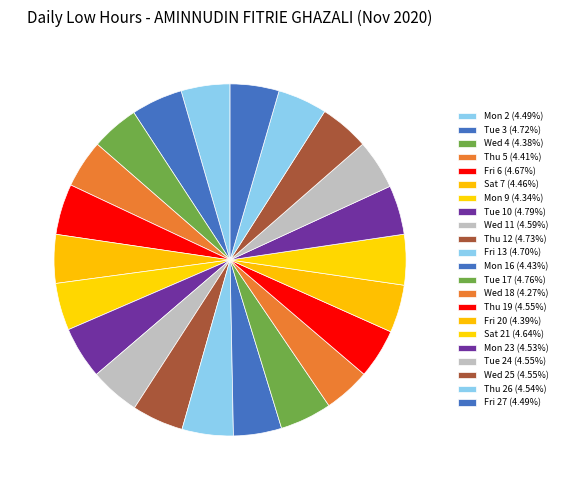

To the nearest percent, what is the average slice percentage?

5%